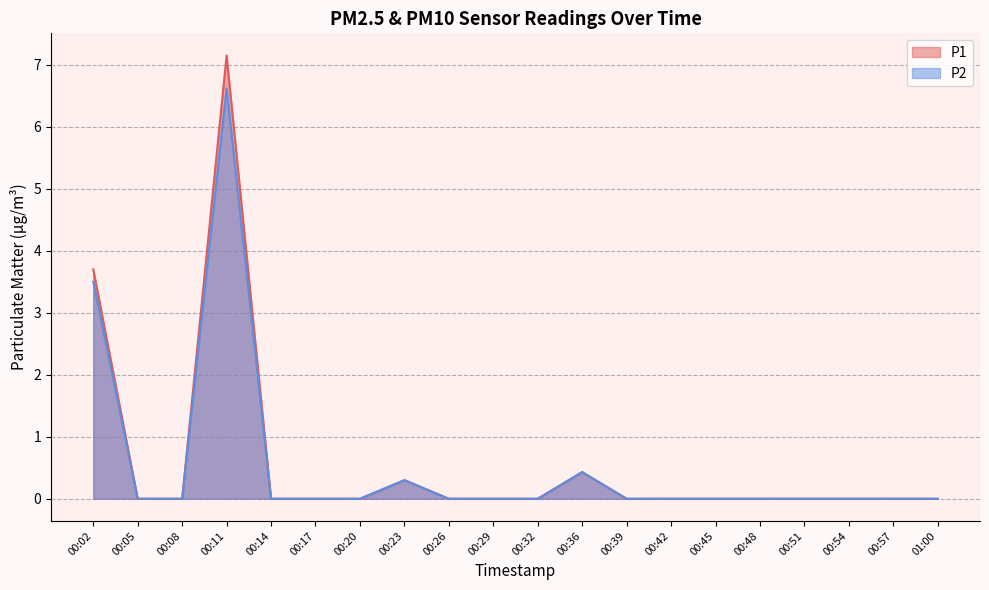

What position from the left is 00:17?

6